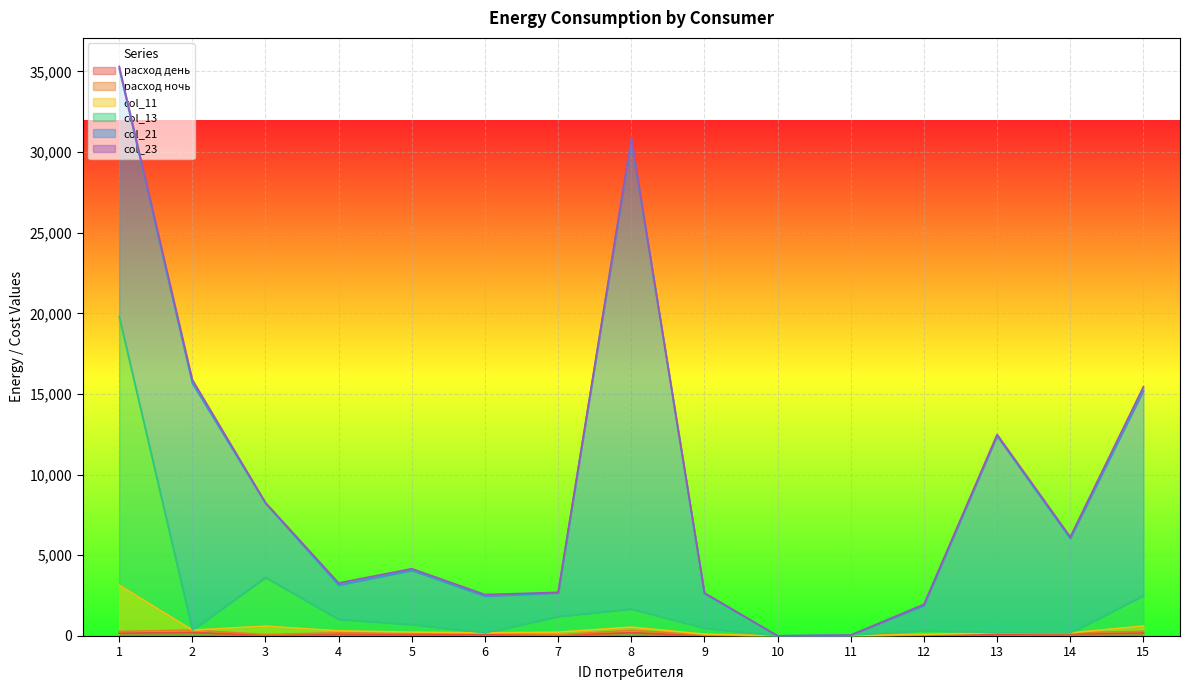

How many lines are shown in the chart?

6